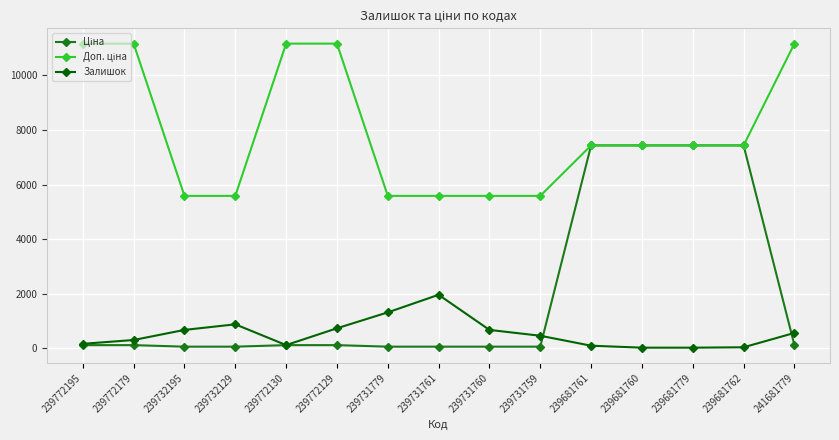

The Залишок series shows 19.0 at 239681779. True or false?

True